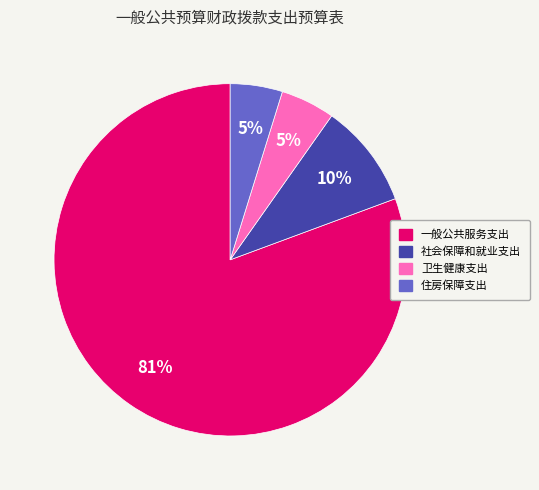

Combined, do 社会保障和就业支出 and 一般公共服务支出 account for over 50%?

Yes